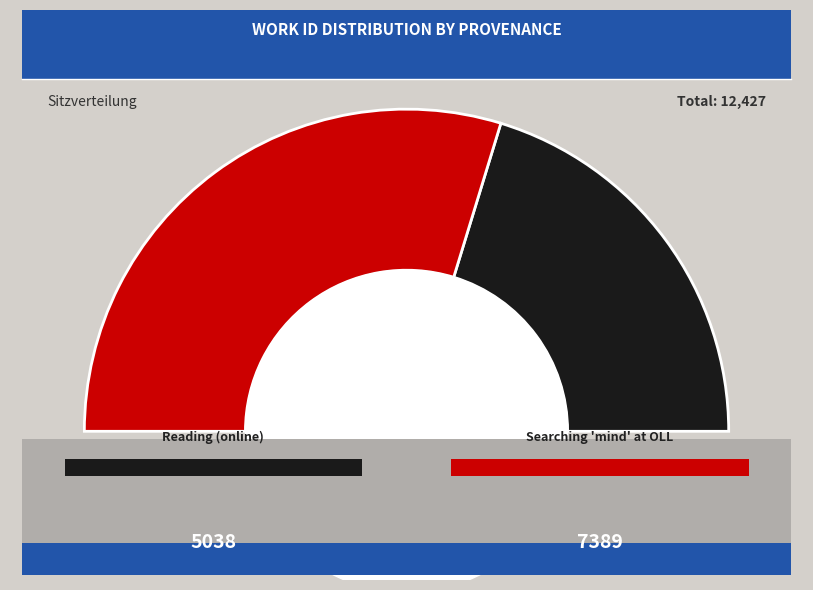

To the nearest percent, what is the average slice percentage?

50%